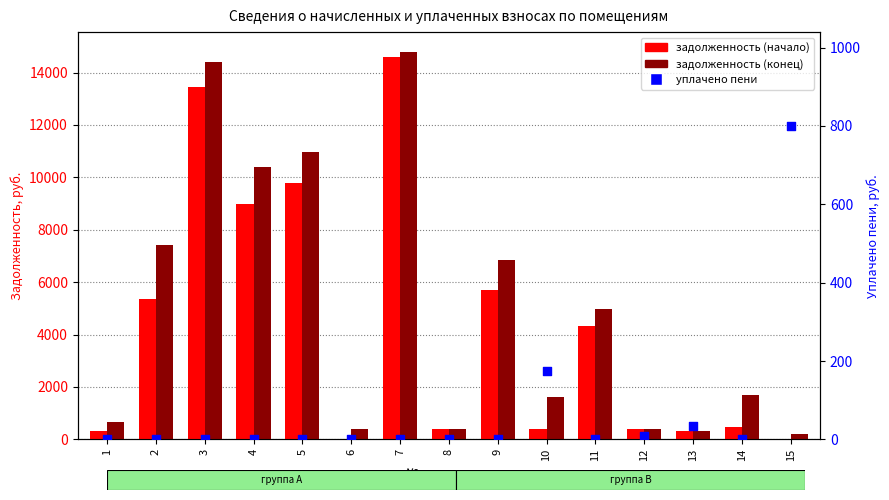

What are all the series names shown in the legend?

задолженность (начало), задолженность (конец), уплачено пени